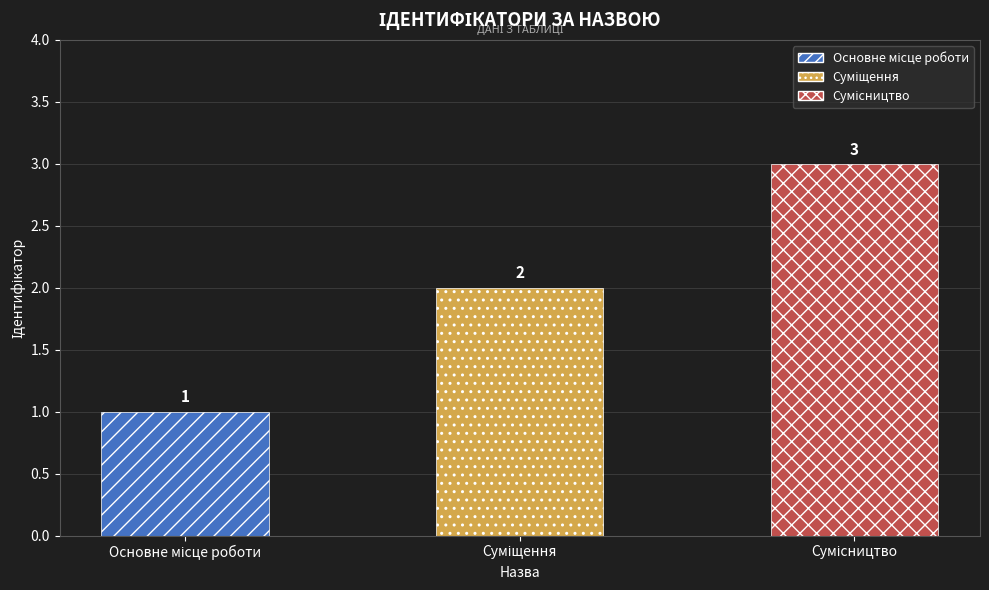

What is the sum of all values?

6